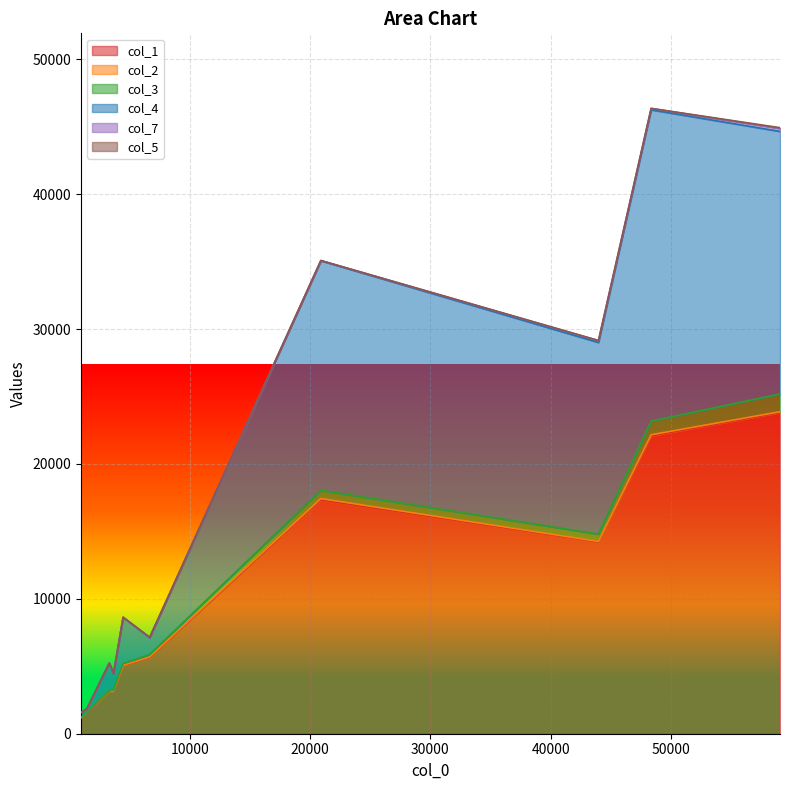

Which has a higher value, 927 or 4428?

4428